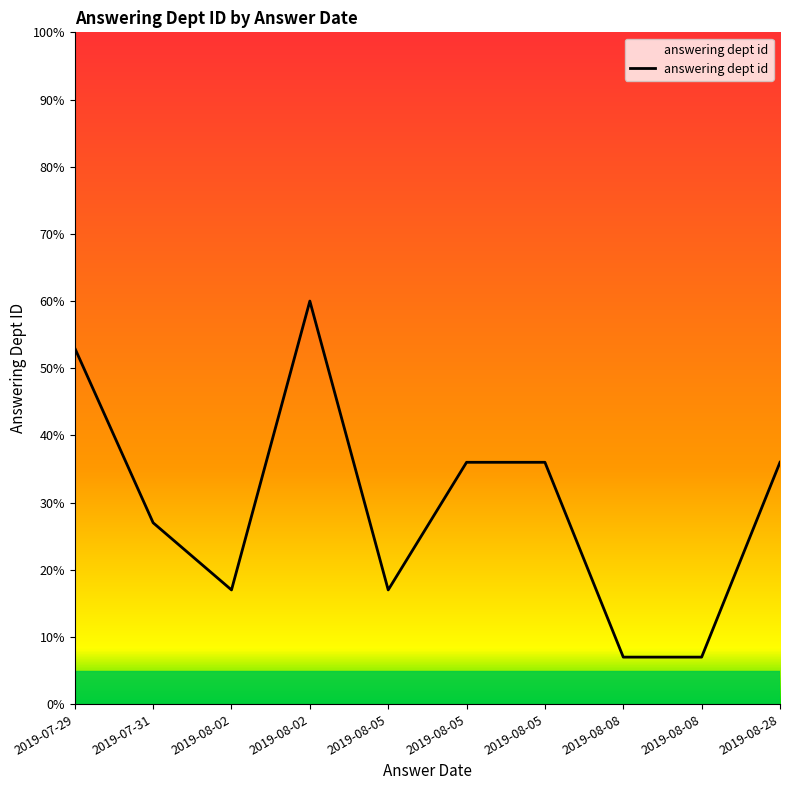

Rank the categories by value from highest to lowest.

2019-08-02, 2019-07-29, 2019-08-05, 2019-08-05, 2019-08-28, 2019-07-31, 2019-08-05, 2019-08-02, 2019-08-08, 2019-08-08